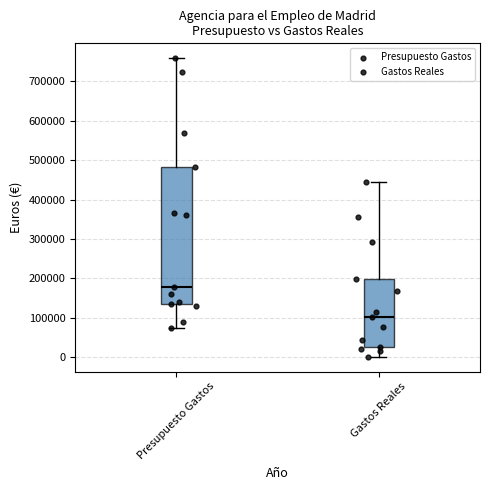

Which box is the tallest, from its lower edge to its upper edge?

Presupuesto Gastos